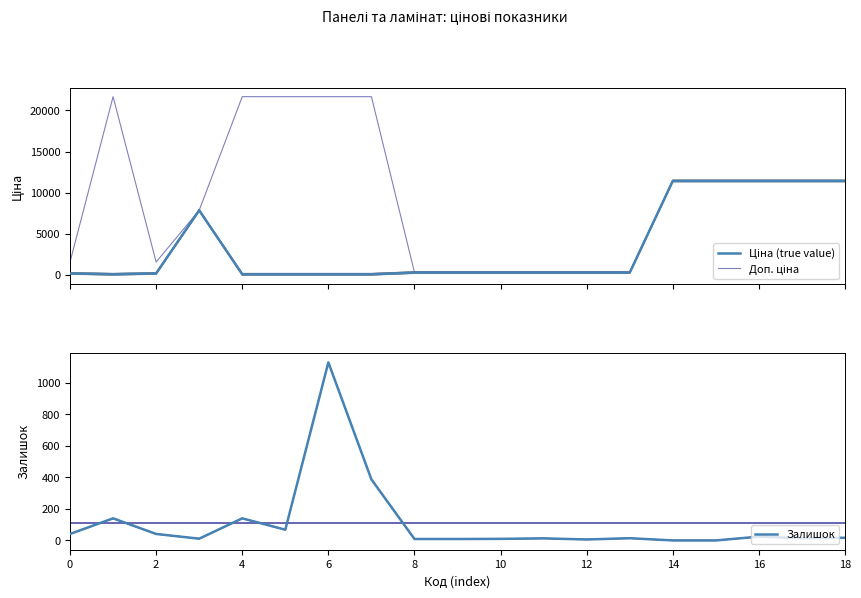

Is it true that Ціна (true value) equals 185.9 at 11?

False